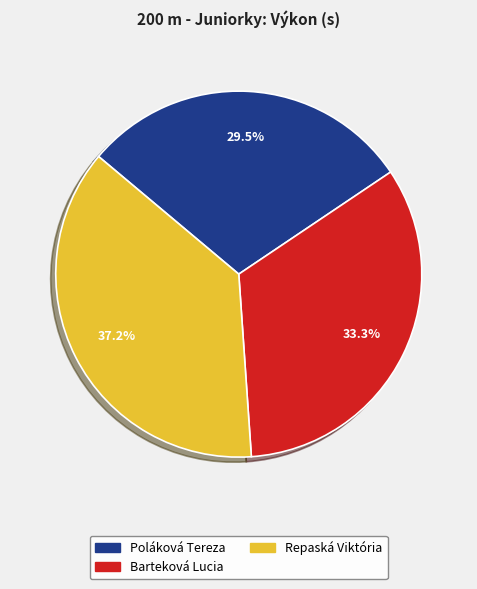

To the nearest percent, what is the difference between the Poláková Tereza and Repaská Viktória slice percentages?

8%